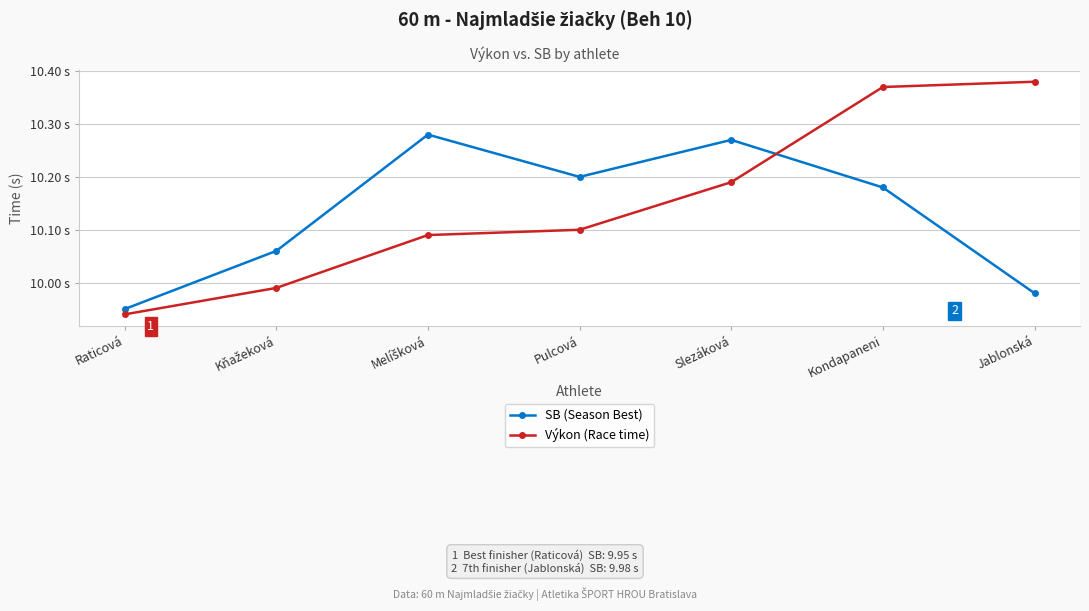

Does the chart have visible grid lines?

Yes